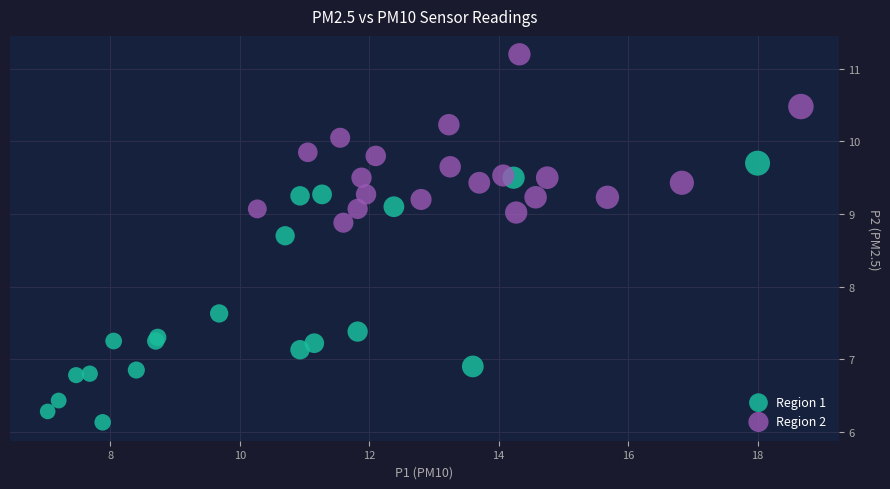

Which series contains the lowest Y value?

Region 1